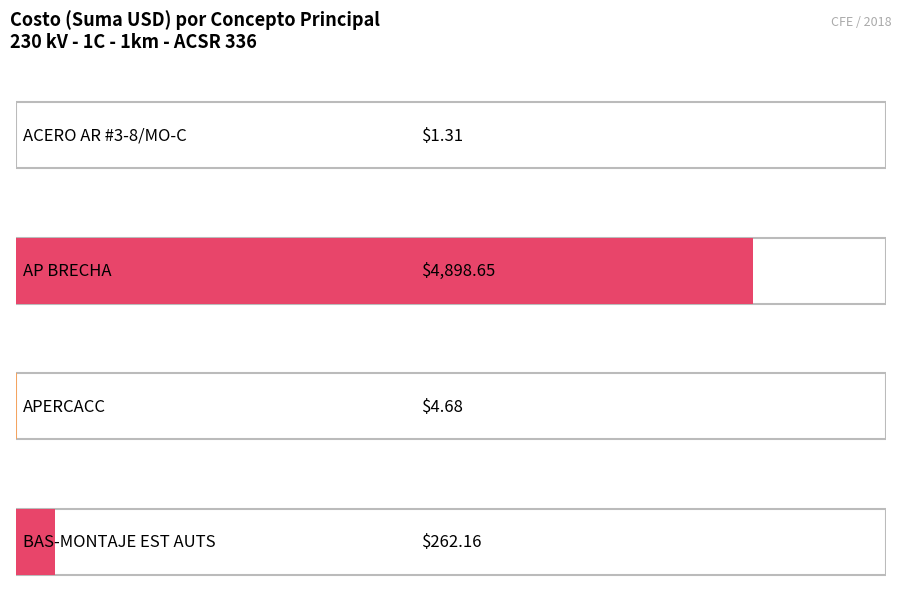

List the labels in order of value, largest first.

AP BRECHA, BAS-MONTAJE EST AUTS, APERCACC, ACERO AR #3-8/MO-C